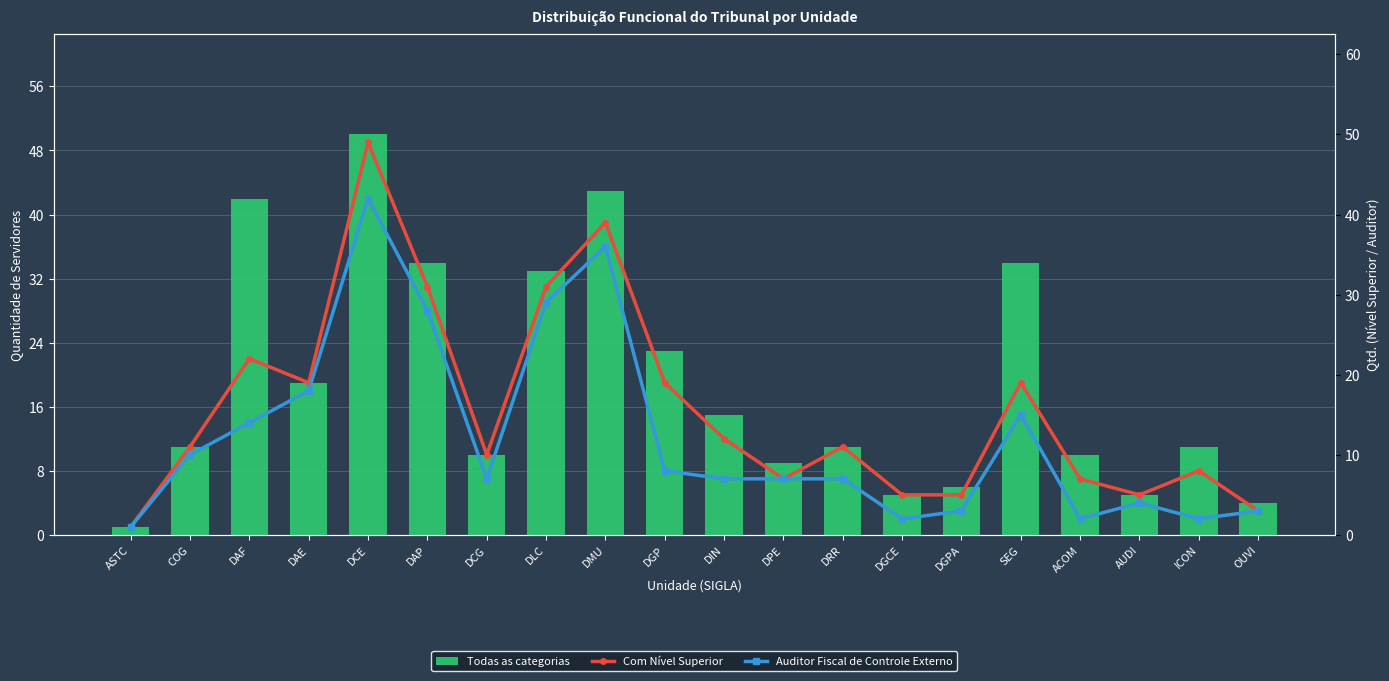

Rank the categories by Todas as categorias value from lowest to highest.

ASTC, OUVI, DGCE, AUDI, DGPA, DPE, DCG, ACOM, COG, DRR, ICON, DIN, DAE, DGP, DLC, DAP, SEG, DAF, DMU, DCE